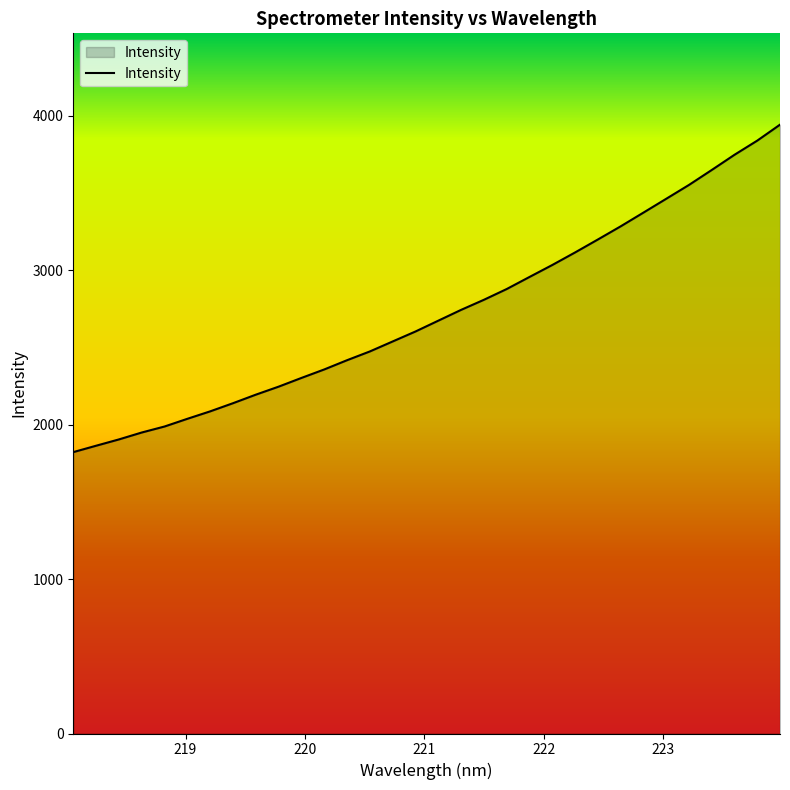

What is the minimum value shown in the chart?

1821.6